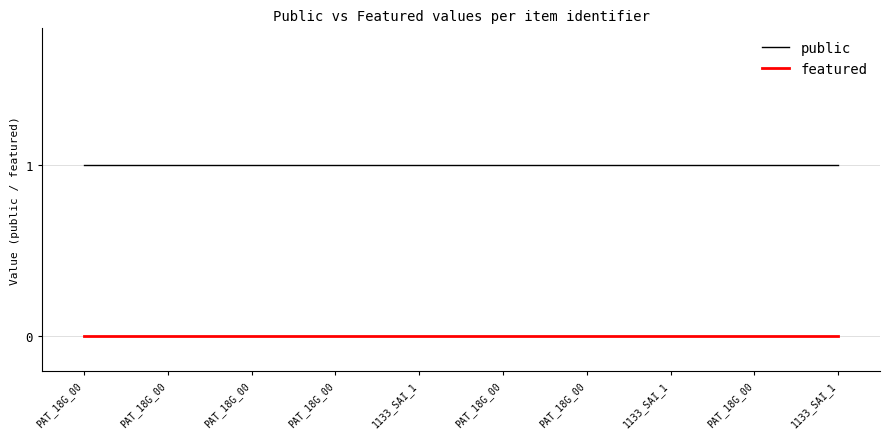

Reading right to left, list all the values displayed in this chart.

public: 1	1	1	1	1	1	1	1	1	1
featured: 0	0	0	0	0	0	0	0	0	0